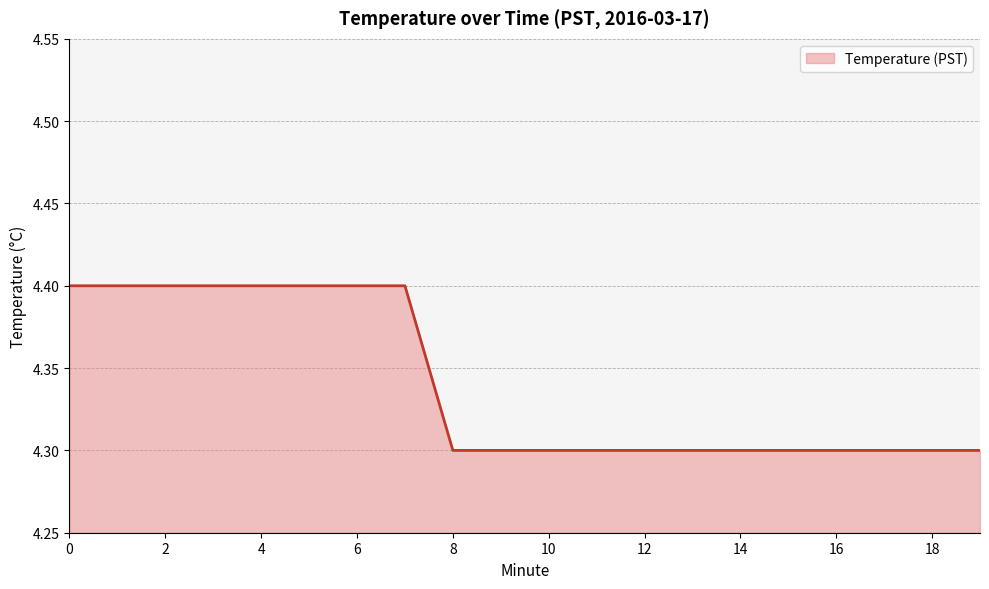

What is the smallest value displayed?

4.3